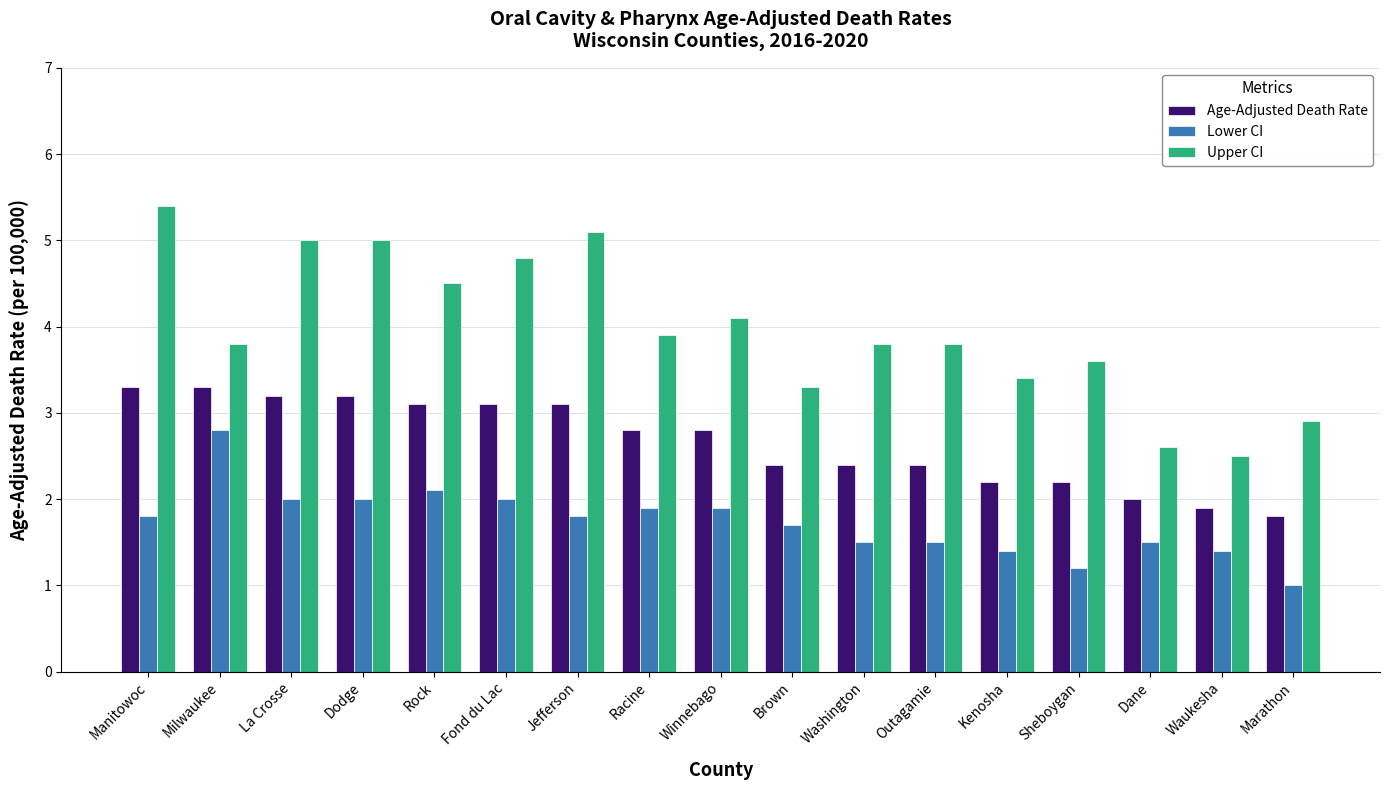

Does the chart contain stacked bars?

No